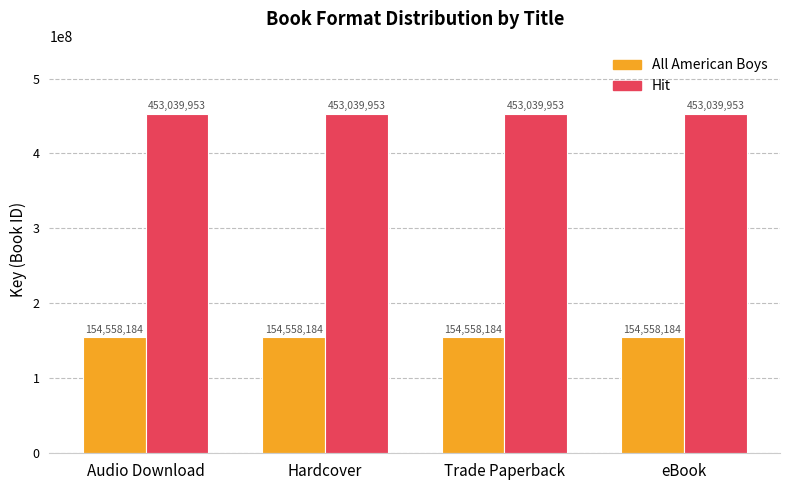

At how many categories does at least one series exceed 340338937?

4